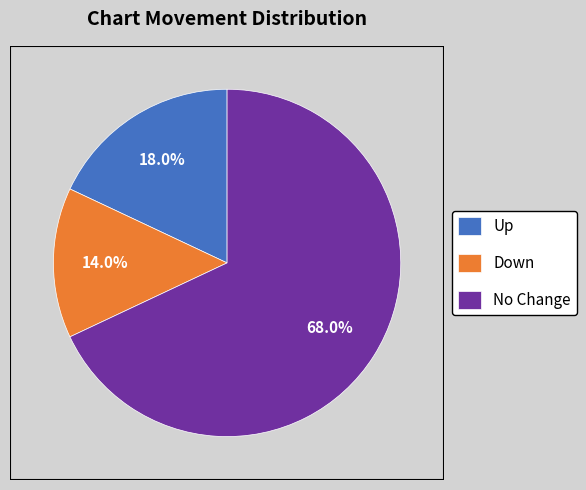

What percentage is NOT represented by Up?

82.0%